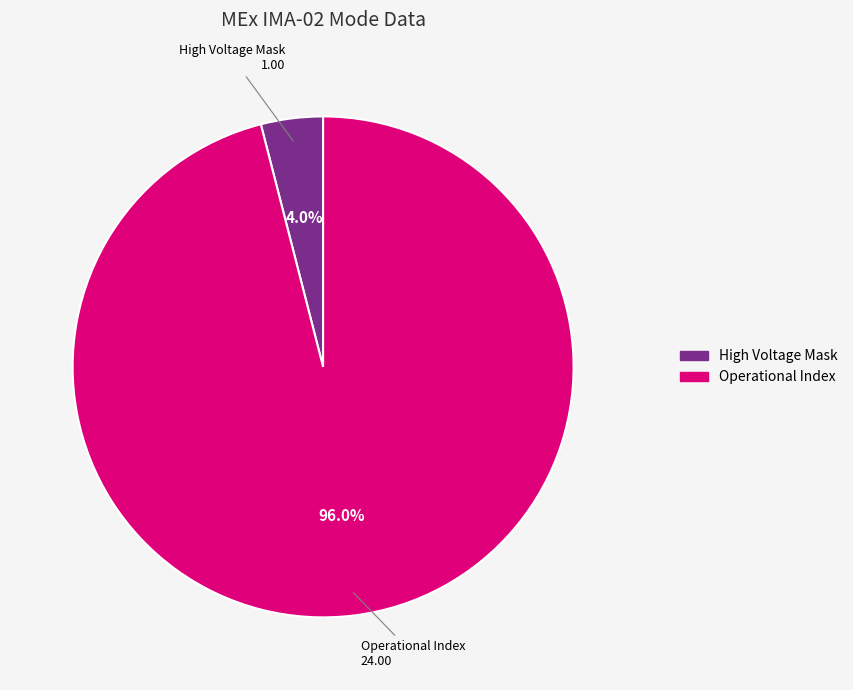

Rank the categories by value from highest to lowest.

Operational Index, High Voltage Mask